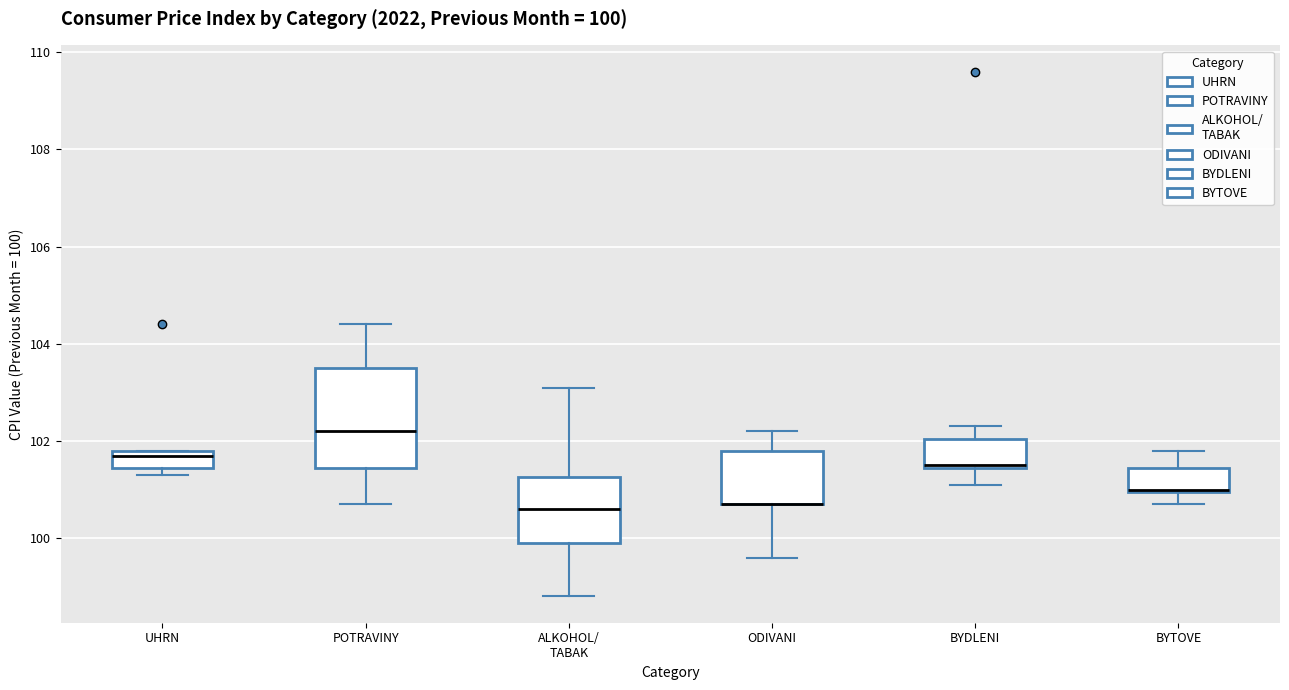

Comparing the boxes themselves (not the whiskers), which one is the tallest?

POTRAVINY